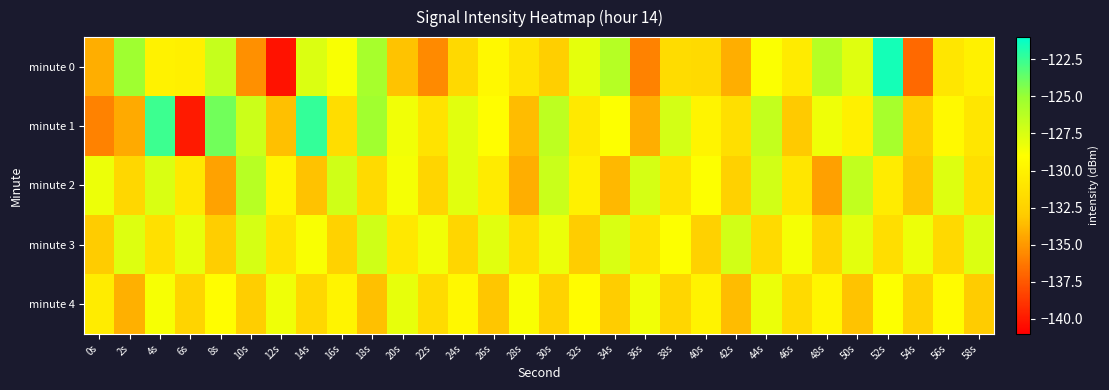

Which series has the largest range (max minus min)?

minute 0